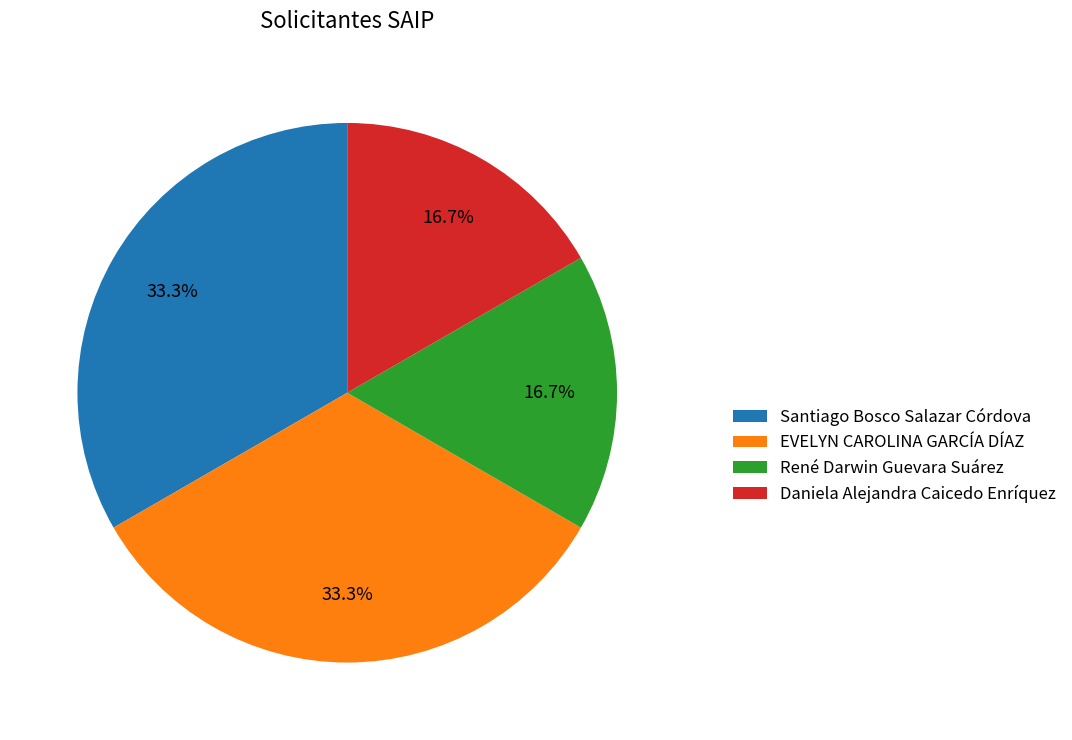

To the nearest percent, what is the combined percentage of Santiago Bosco Salazar Córdova and Daniela Alejandra Caicedo Enríquez?

50%